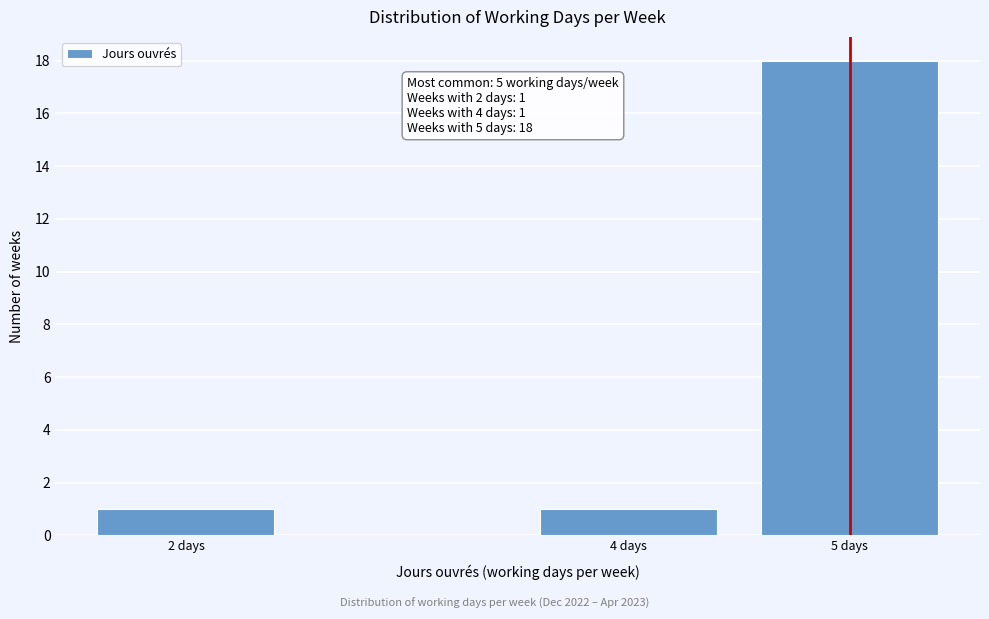

Reading left to right, transcribe all the data shown in this chart.

1	1	18